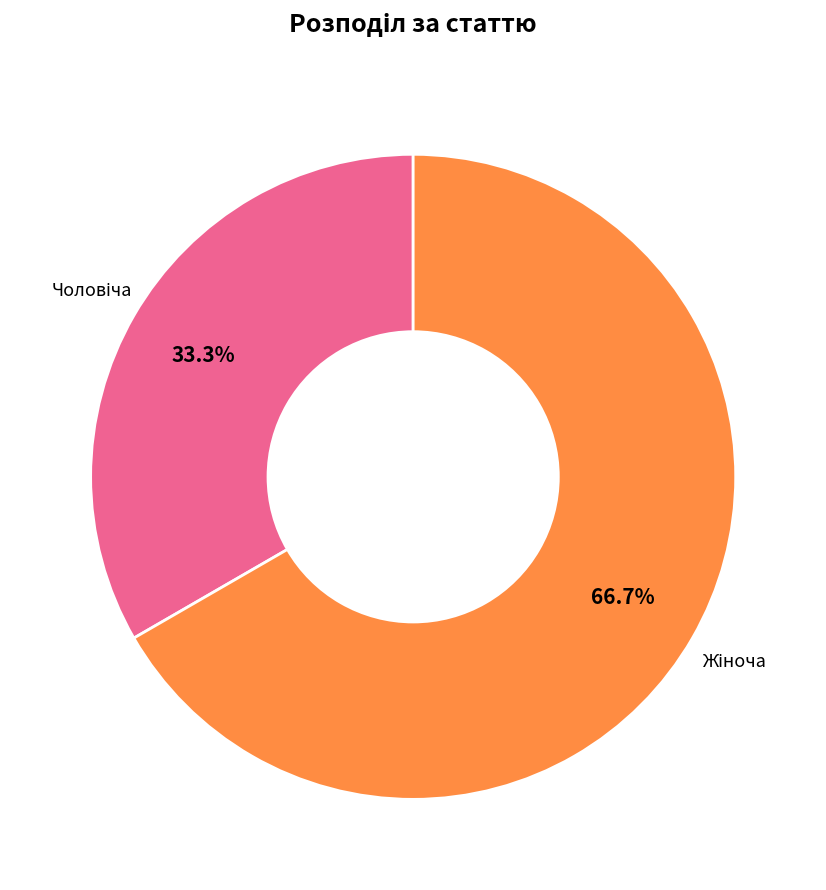

Is there any slice that represents more than half of the pie?

Yes